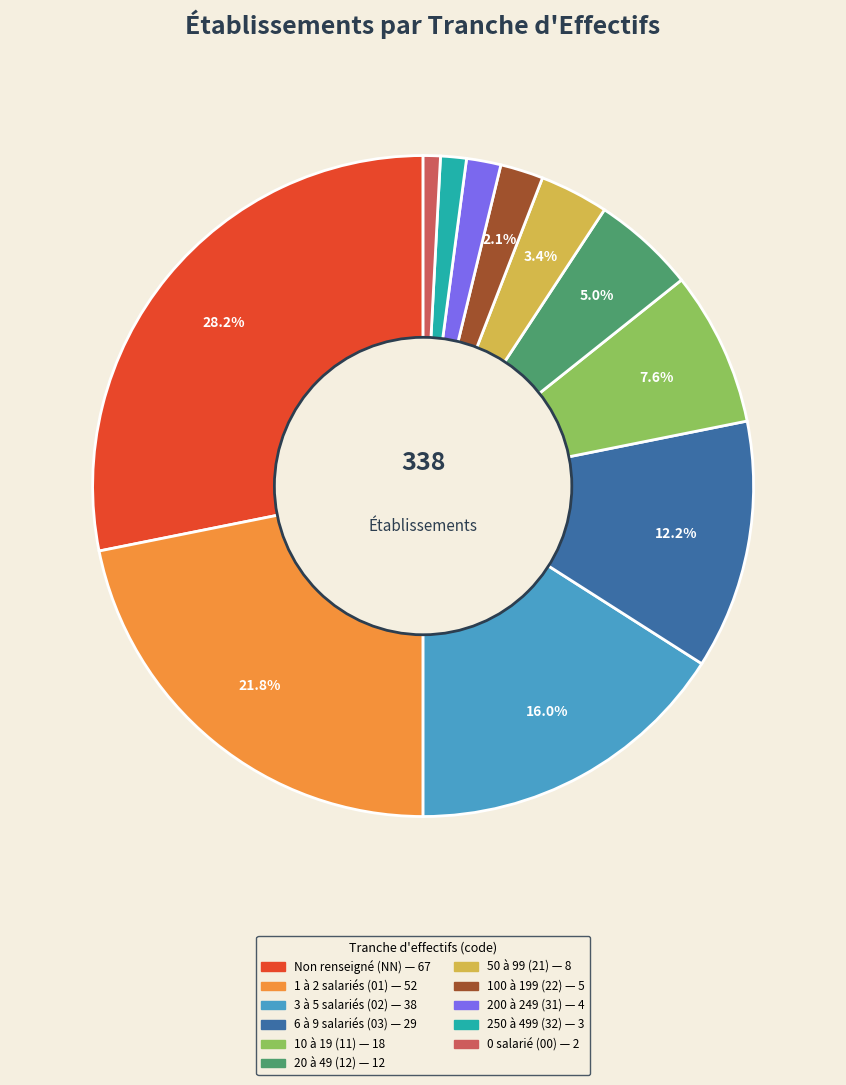

Does any single category account for the majority?

No